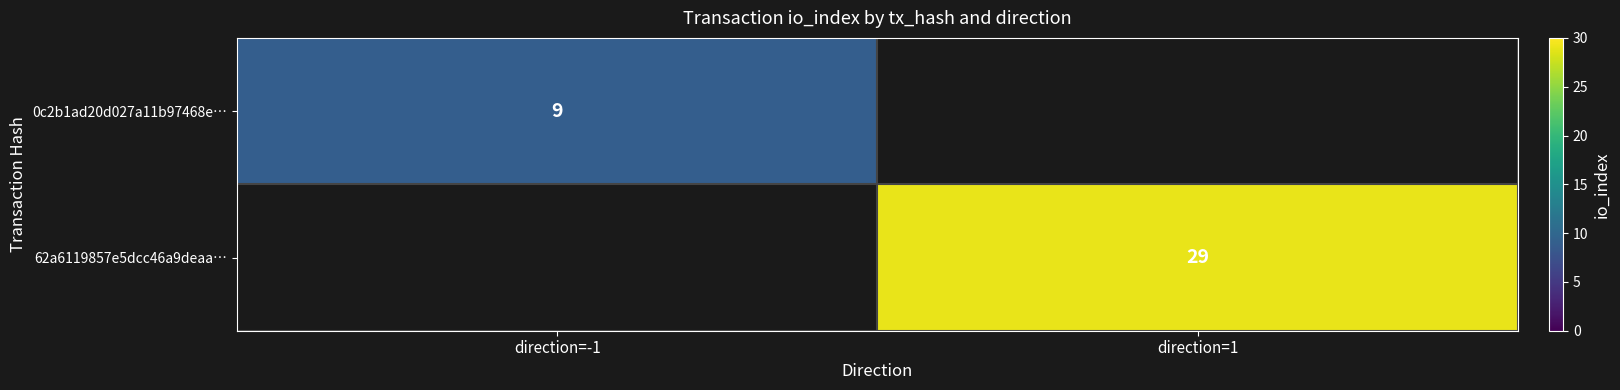

Is it true that 0c2b1ad20d027a11b97468e… equals 3 at direction=-1?

False